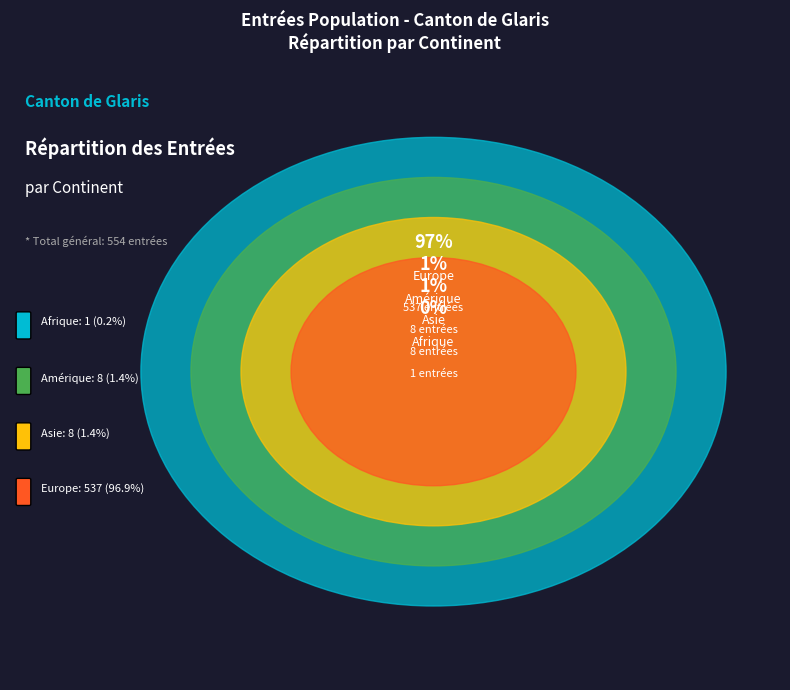

The Amérique slice represents 10% of the pie. True or false?

False